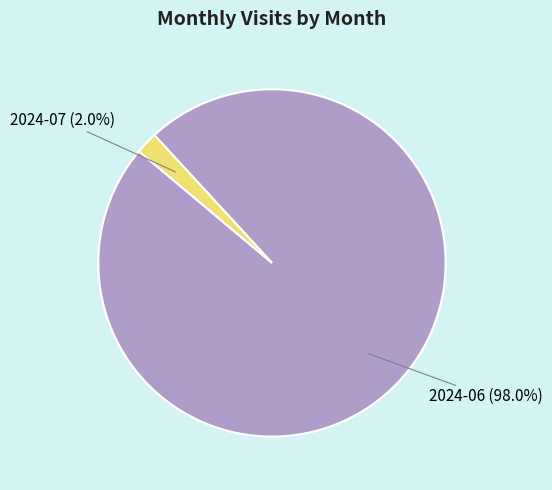

Is there a majority slice in this chart?

Yes